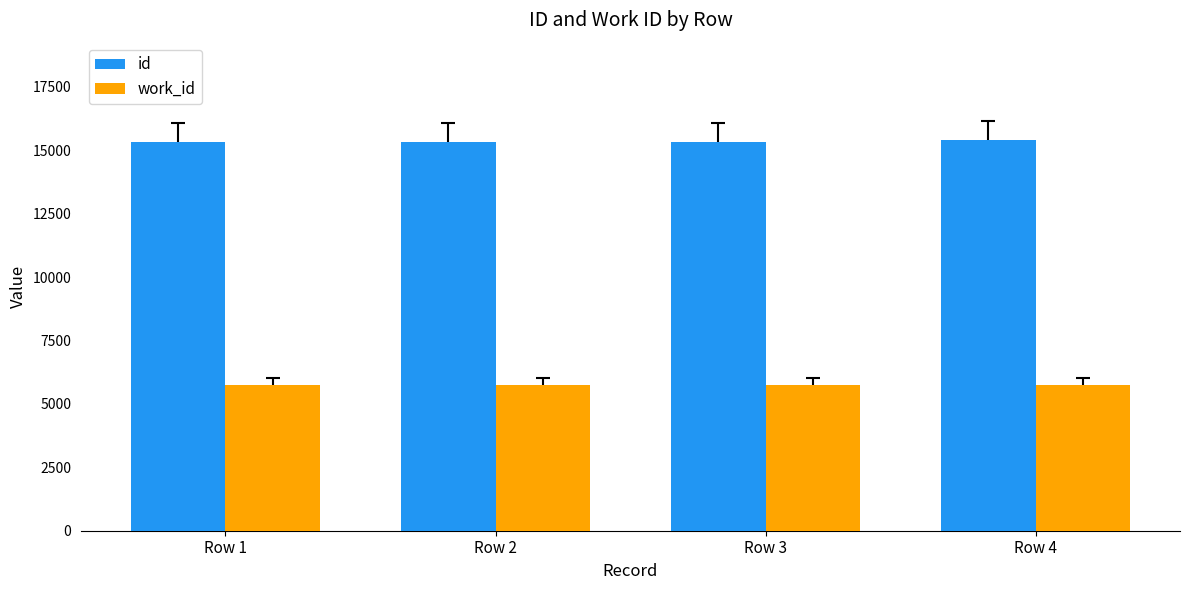

What is the sum of the id values at Row 4 and Row 2?

30713